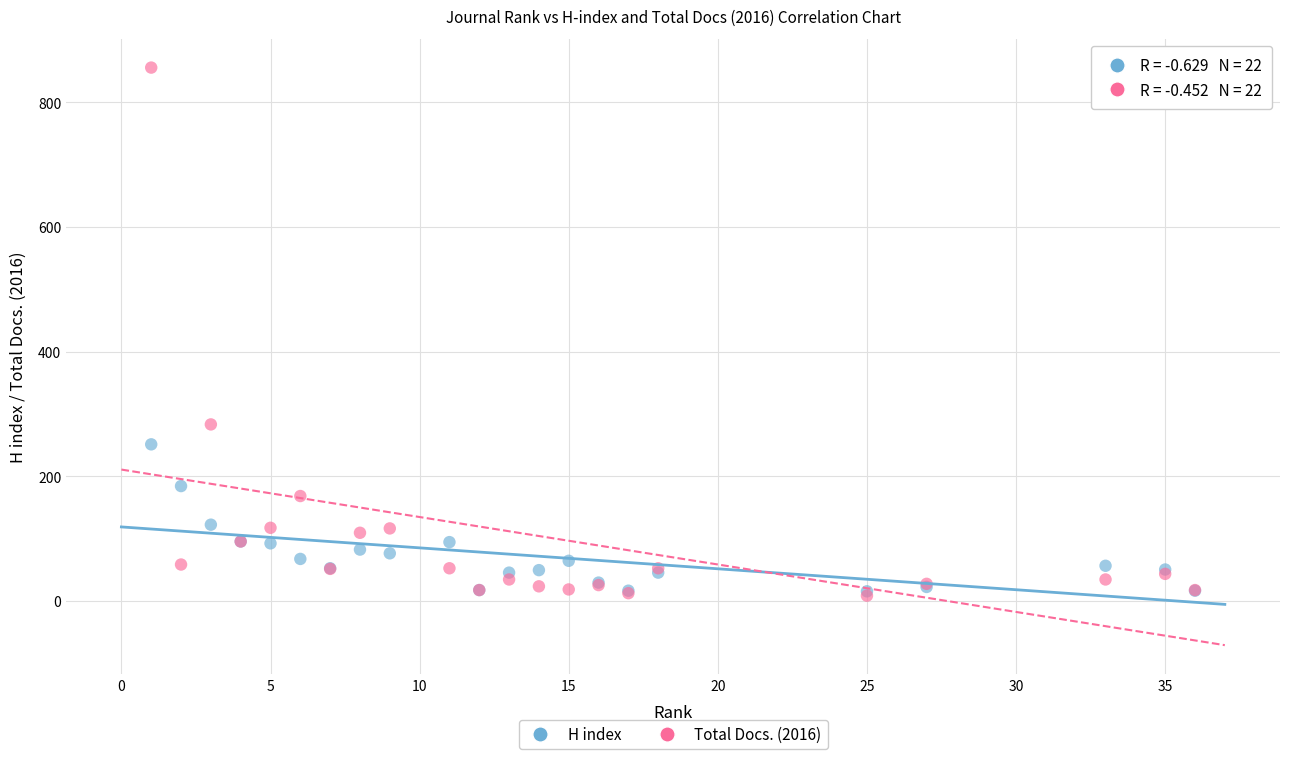

In the Total Docs. (2016) series, what Y value is closest to 432?

283